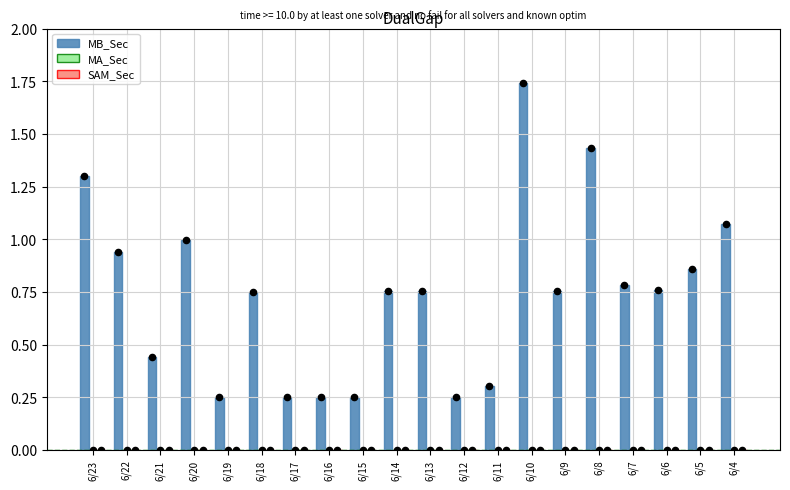

Is the value of SAM_Sec at 6/20 greater than the value of MA_Sec at 6/23?

No